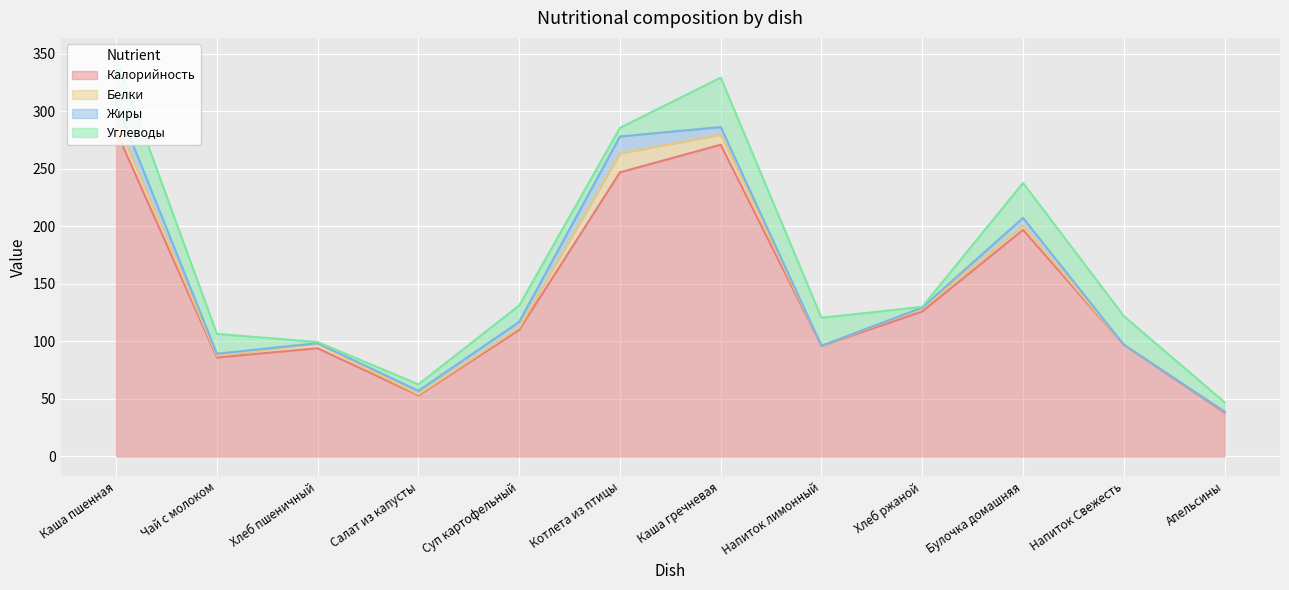

What is the label of the 6th point from the left?

Котлета из птицы